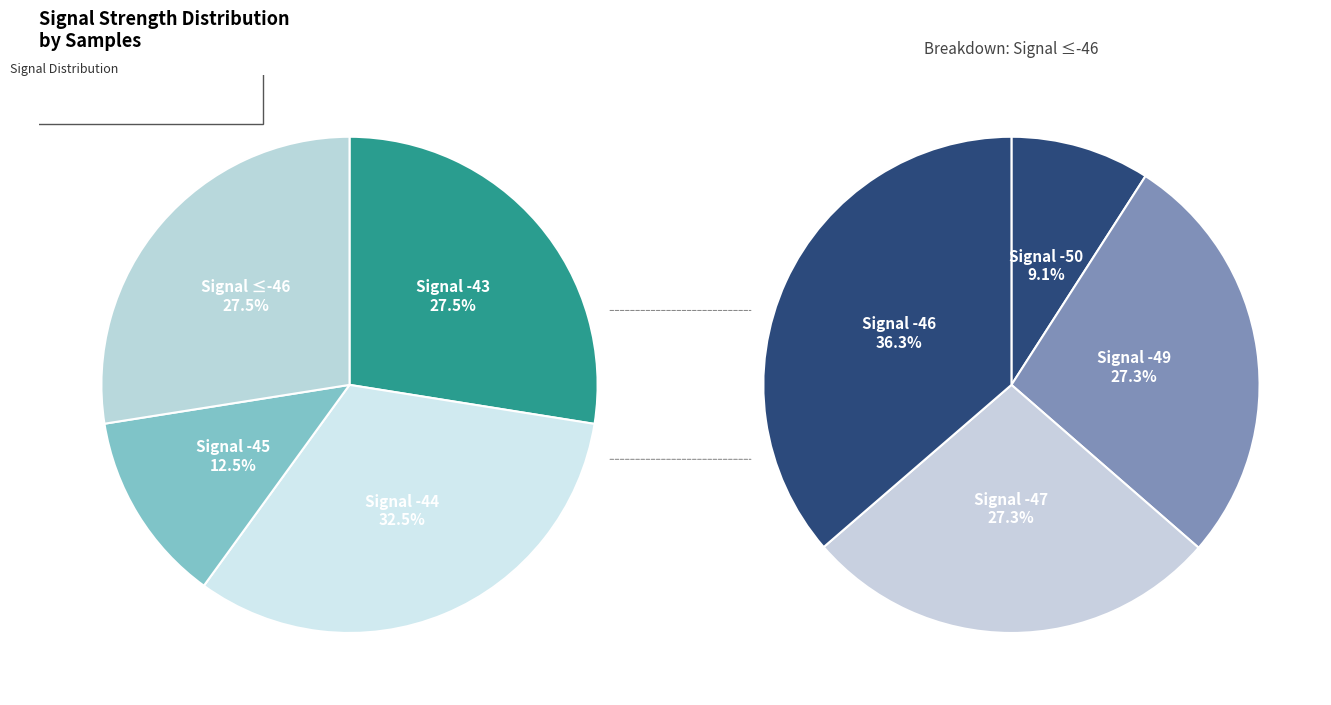

Is the sum of 12 and 8 greater than half?

No